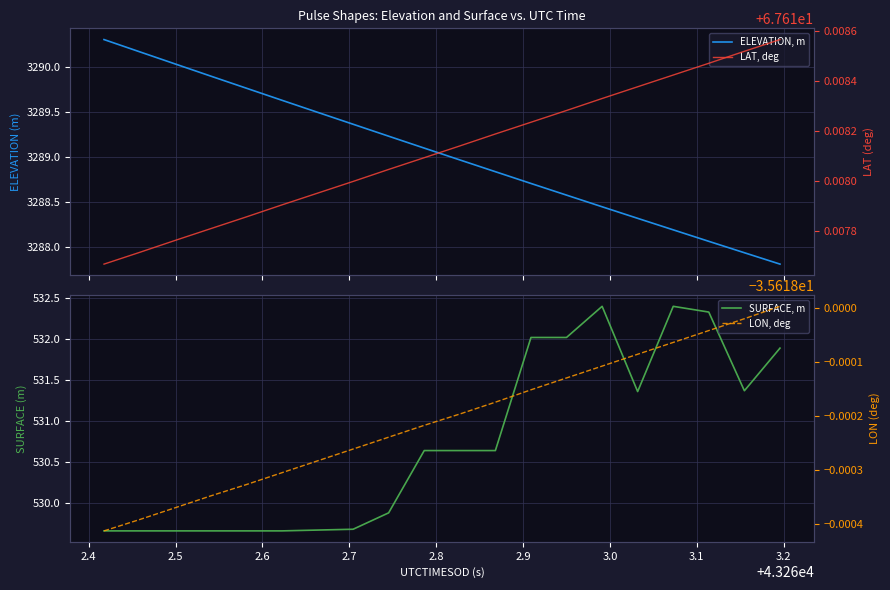

At how many categories does at least one series exceed 1403?

20